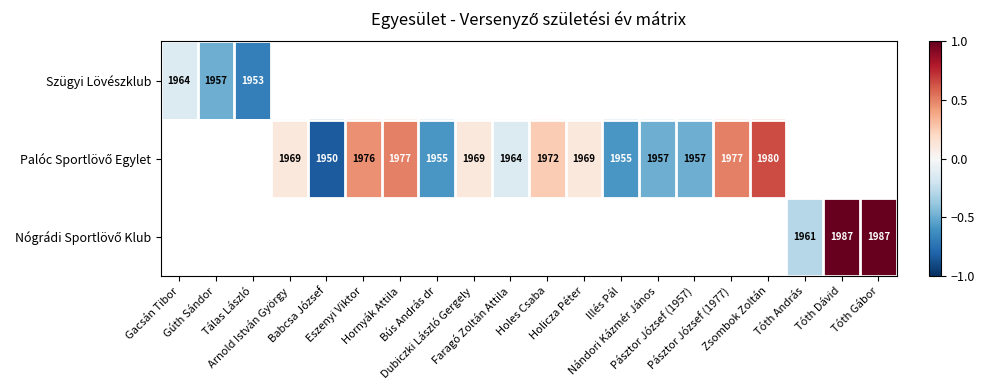

What is the maximum value shown in the chart?

1.0